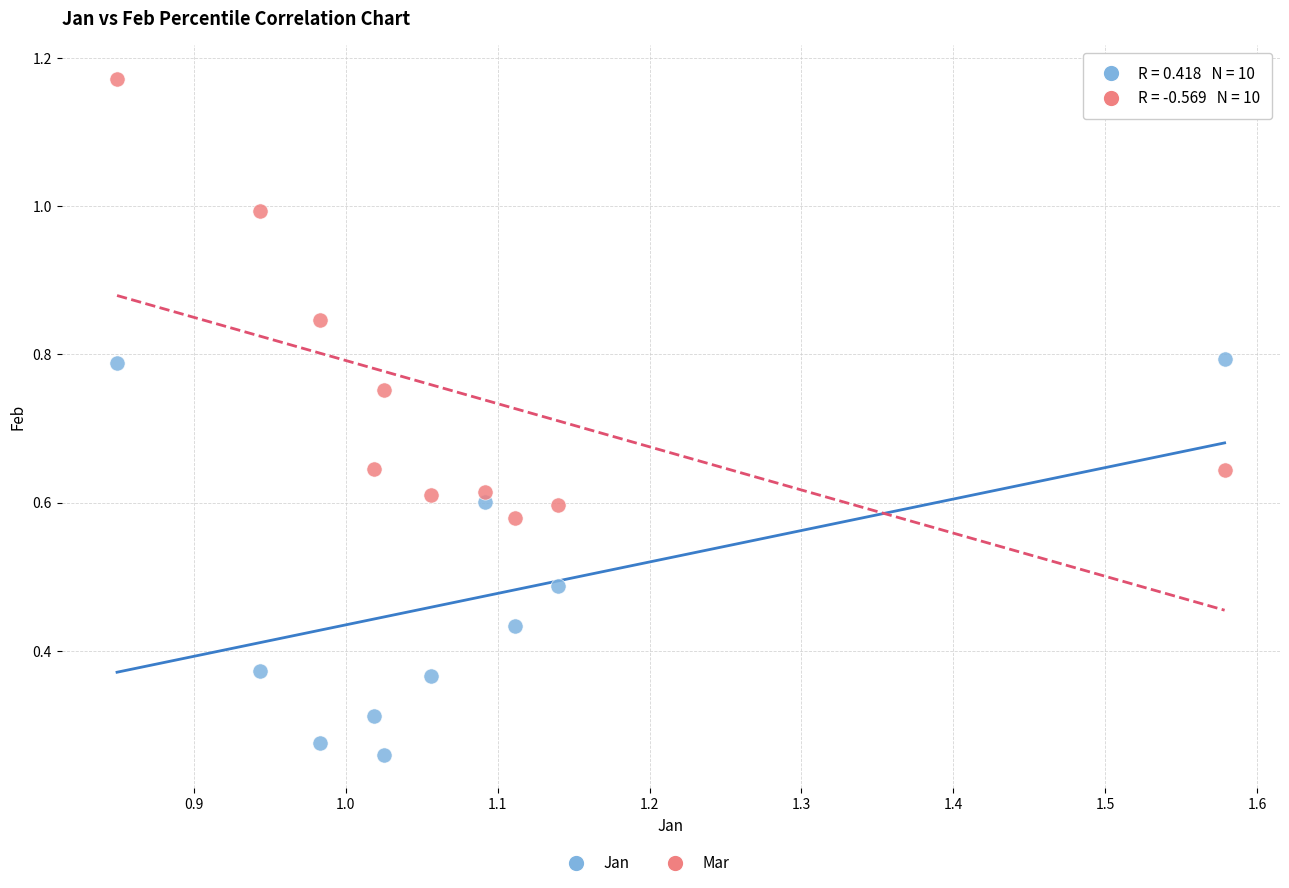

Which series reaches the maximum Y coordinate?

Mar